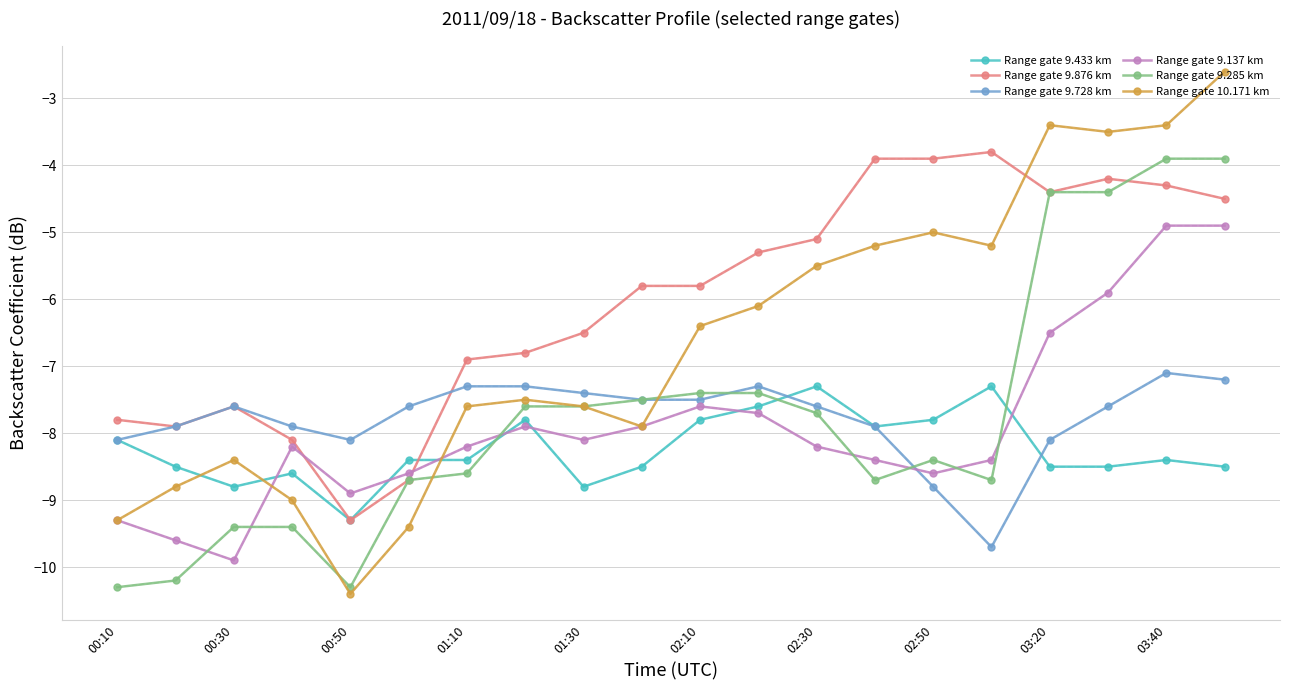

How many data points does each series have?

20